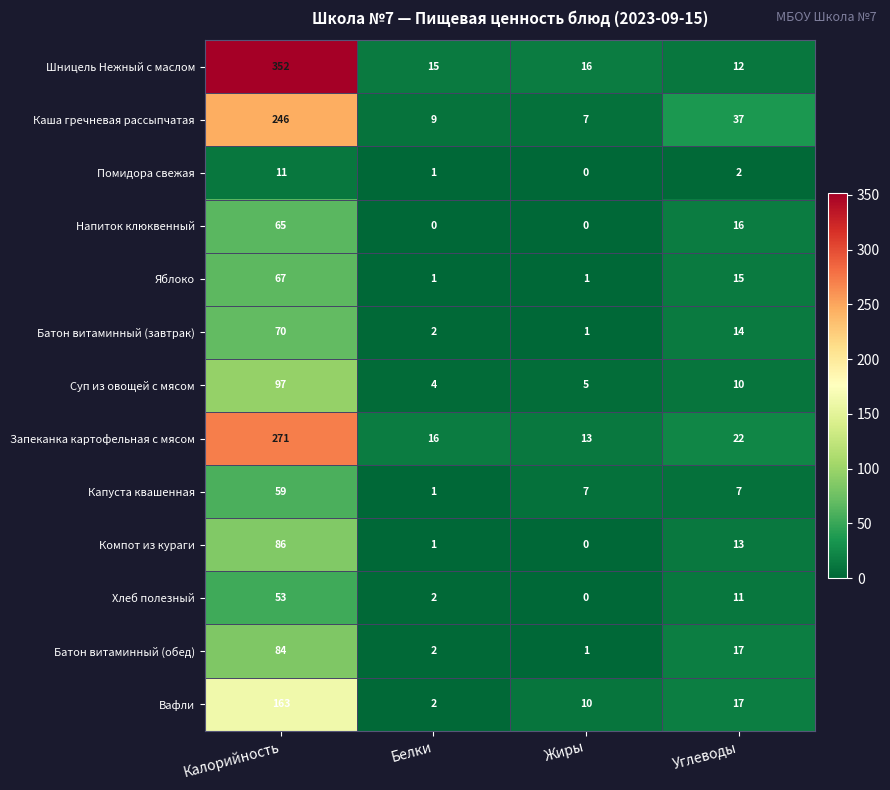

Is it true that Каша гречневая рассыпчатая equals 413 at Калорийность?

False